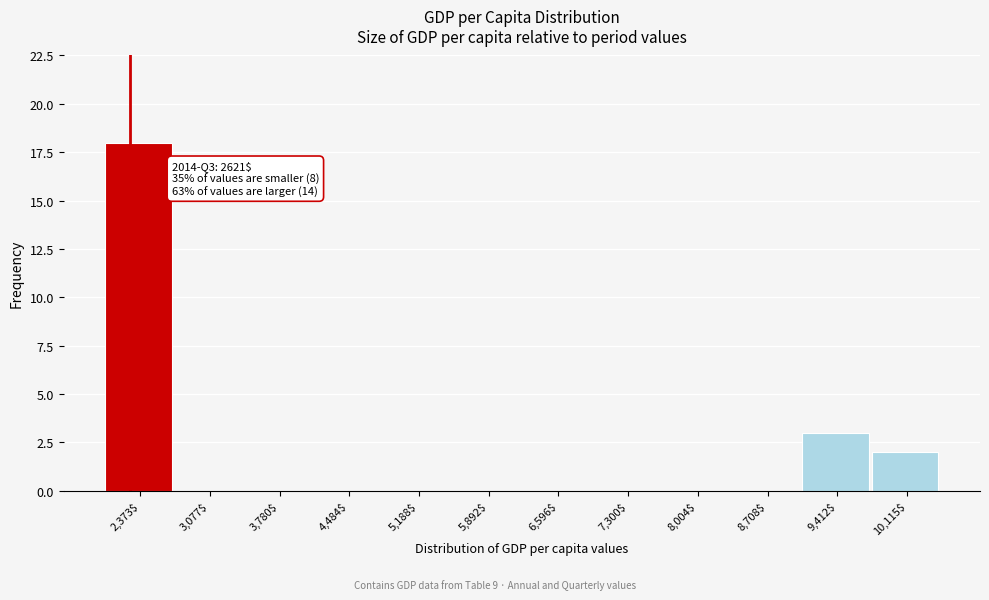

What is the sum of all values?

23